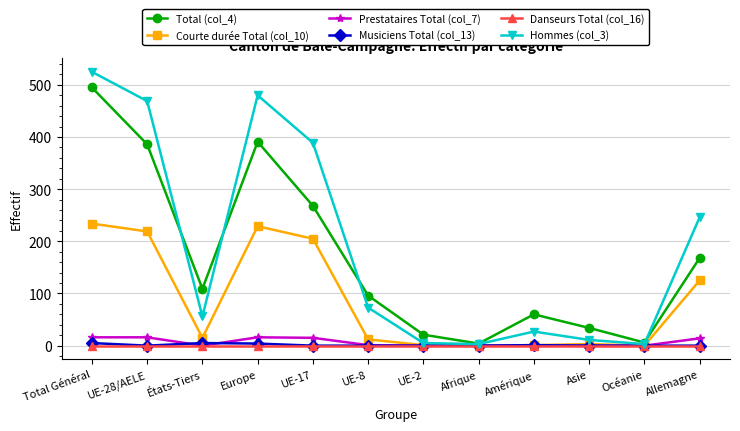

What is the label of the 3rd point from the right?

Asie